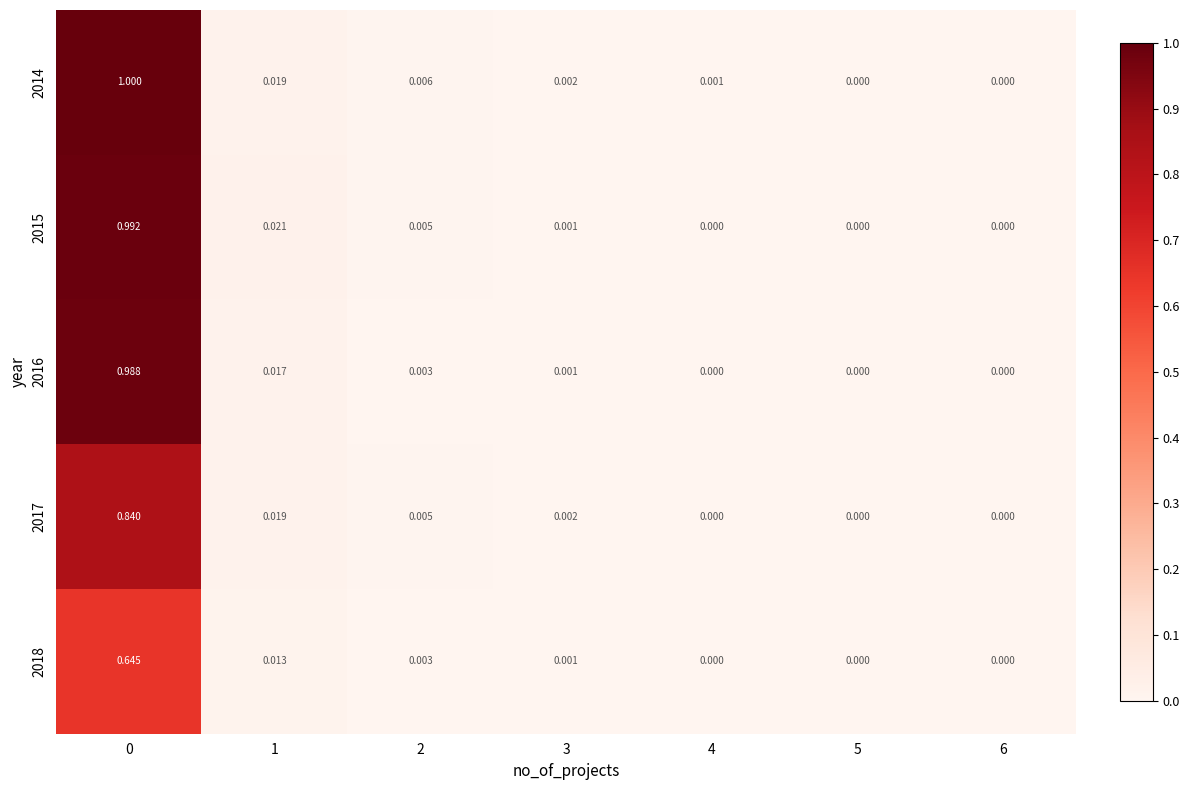

Reading left to right, transcribe all the data shown in this chart.

2014: 0=1.0	1=0.0	2=0.0	3=0.0	4=0.0	5=0.0	6=0.0
2015: 0=1.0	1=0.0	2=0.0	3=0.0	4=0.0	5=0.0	6=0.0
2016: 0=1.0	1=0.0	2=0.0	3=0.0	4=0.0	5=0.0	6=0.0
2017: 0=0.8	1=0.0	2=0.0	3=0.0	4=0.0	5=0.0	6=0.0
2018: 0=0.6	1=0.0	2=0.0	3=0.0	4=0.0	5=0.0	6=0.0